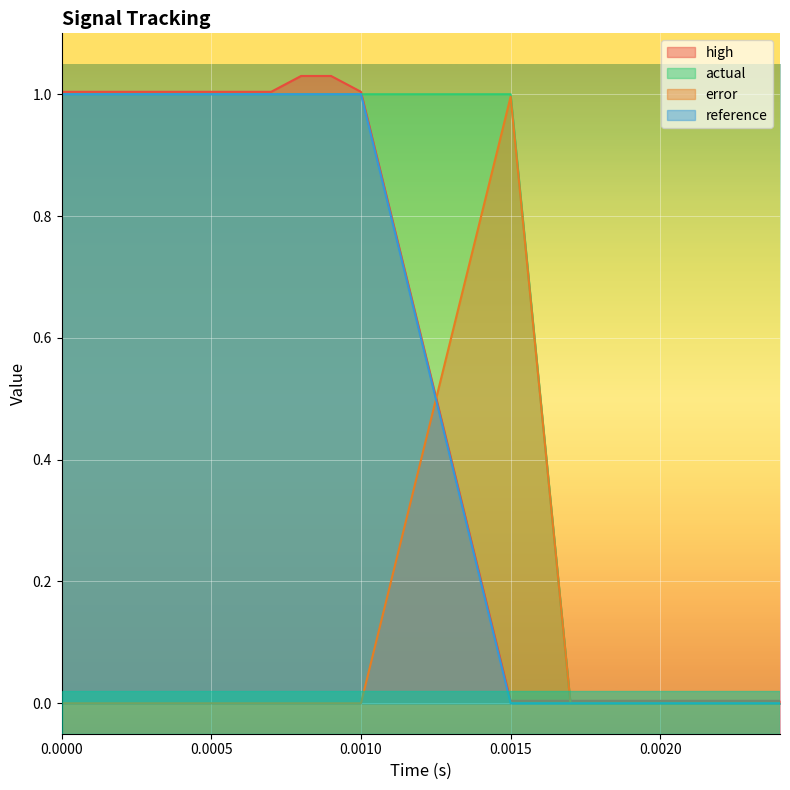

Does the chart display data point markers on the line(s)?

No